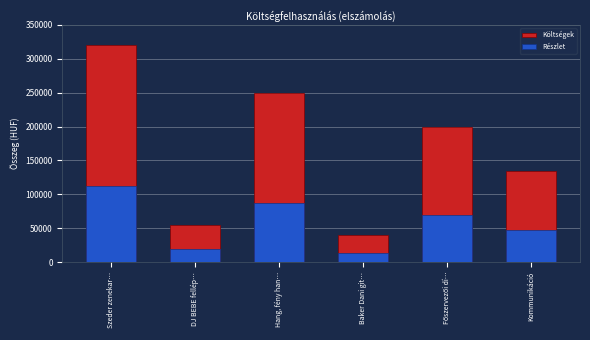

What is the smallest value displayed?

14000